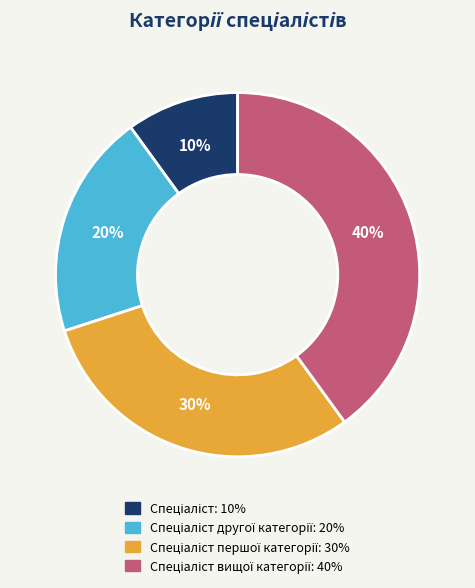

To the nearest percent, what is the difference between the largest and smallest slice percentages?

30%